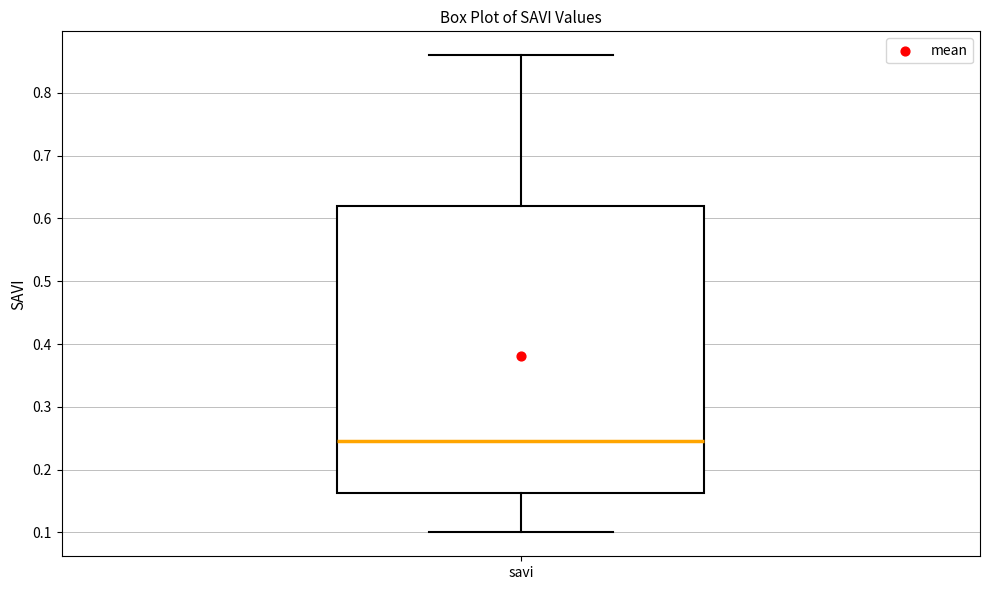

Transcribe this box plot: give where the median line is, the range the box spans, and where the two whiskers end, as read against the y-axis. The values are not printed on the chart, so give them approximately, as read against the axis.

median 0.25, box 0.16 to 0.62, whiskers 0.10 to 0.86